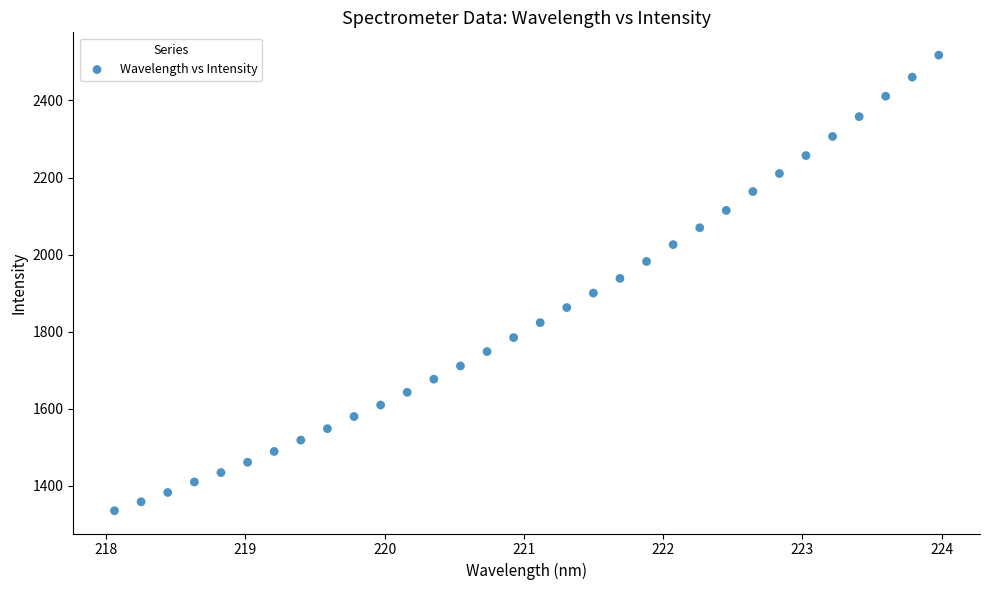

What is the range of X values (max minus min)?

5.9